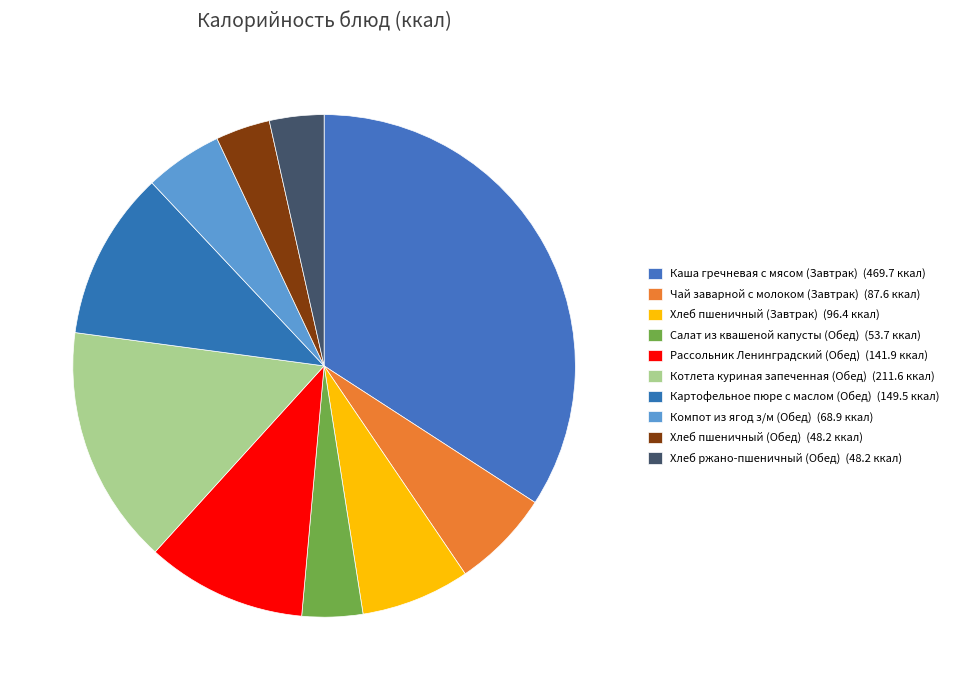

What is the change in value from Хлеб пшеничный (Завтрак) to Котлета куриная запеченная (Обед)?

+115.2